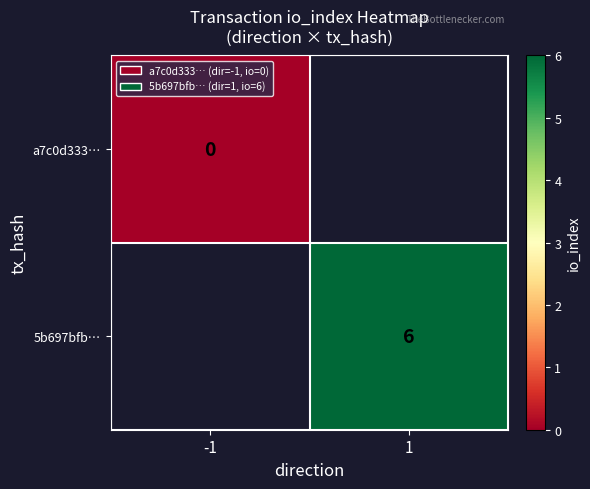

Rank the series by their average value, from lowest to highest.

a7c0d333…, 5b697bfb…